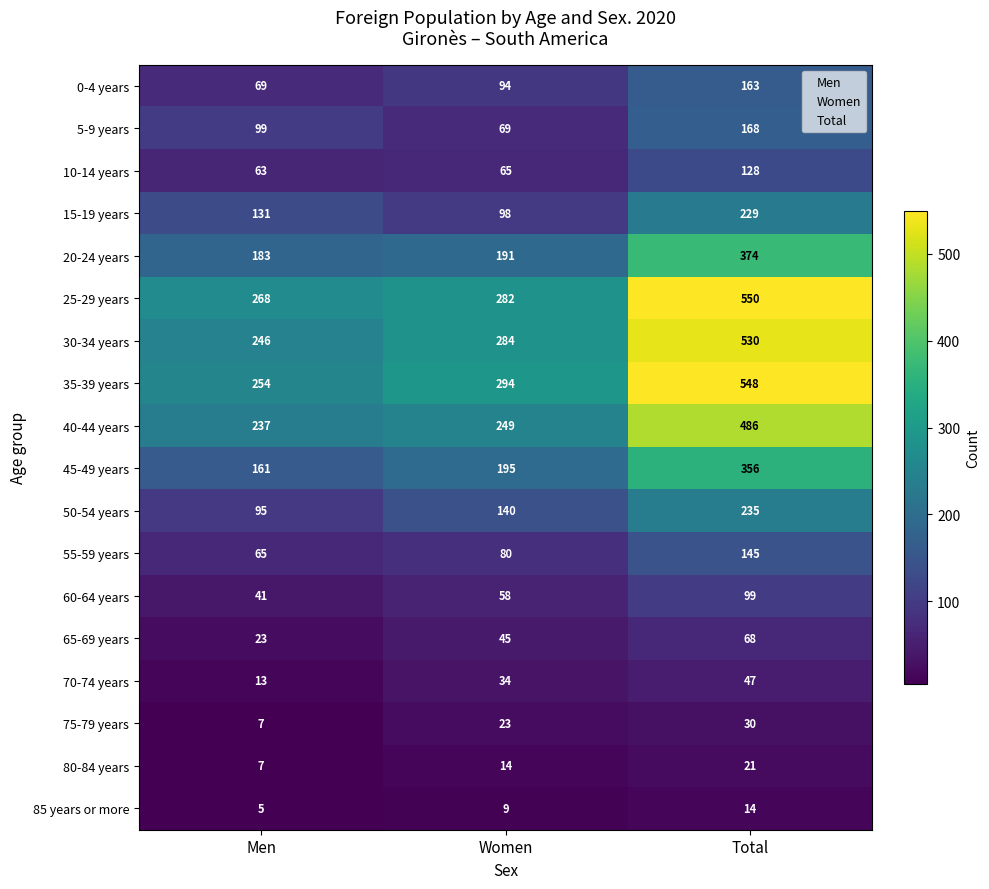

The value of 75-79 years at Men is 3. True or false?

False